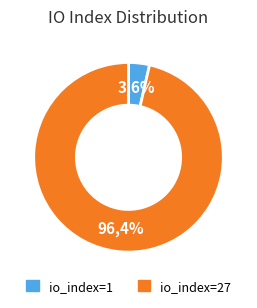

To the nearest percent, what portion does io_index=27 represent?

96%